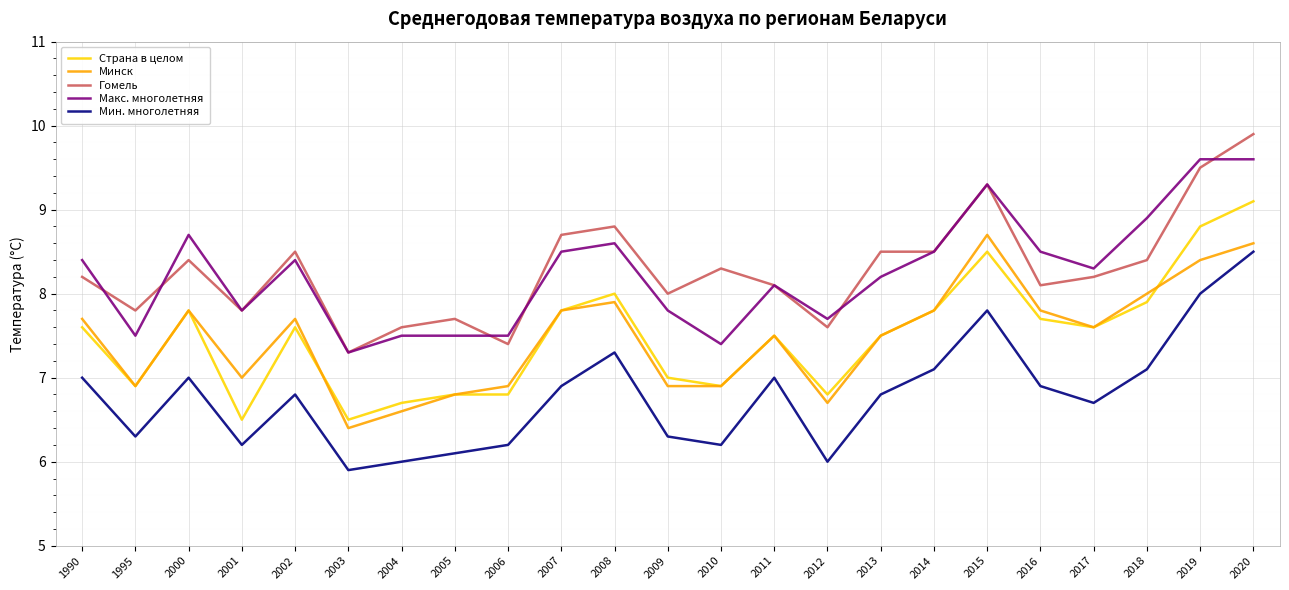

Which series changed the most between 2010 and 2017?

Макс. многолетняя